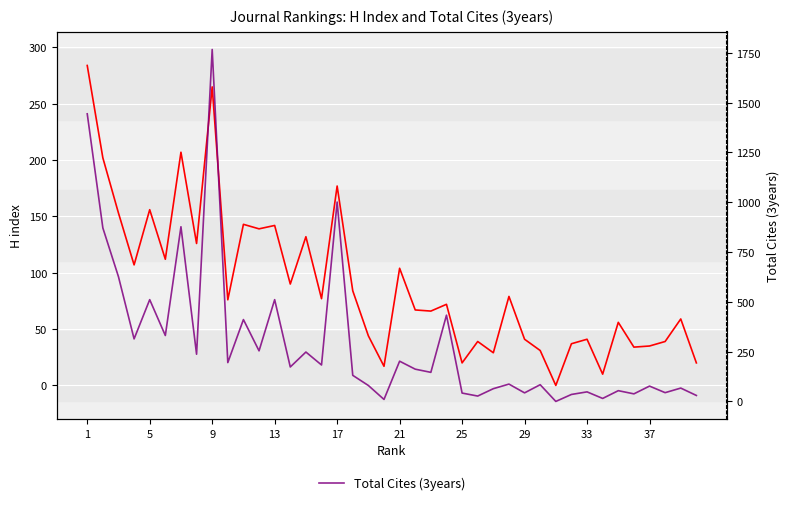

Which series has the largest total across all categories?

Total Cites (3years)